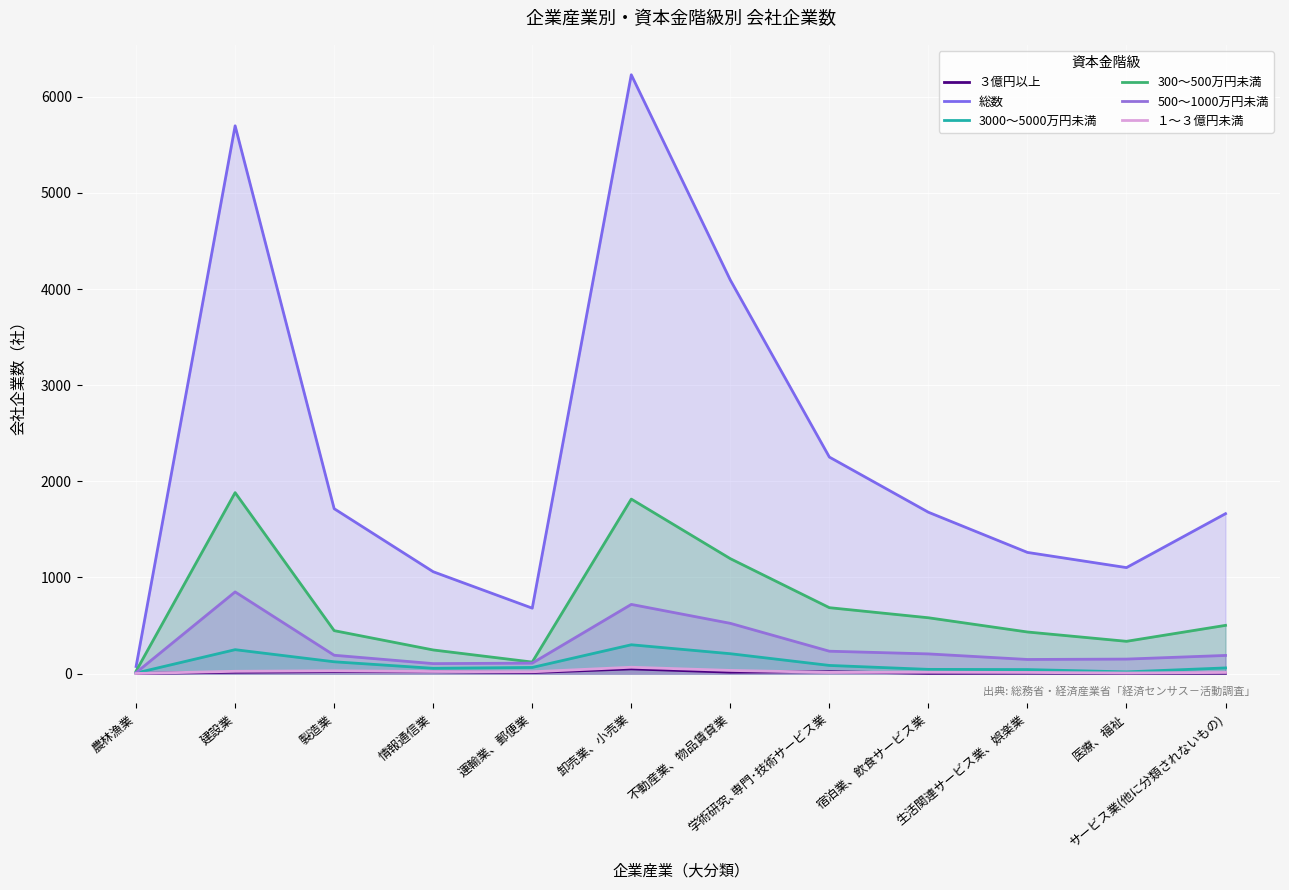

True or false: ３億円以上 has more than 0 points higher than both neighbors.

True